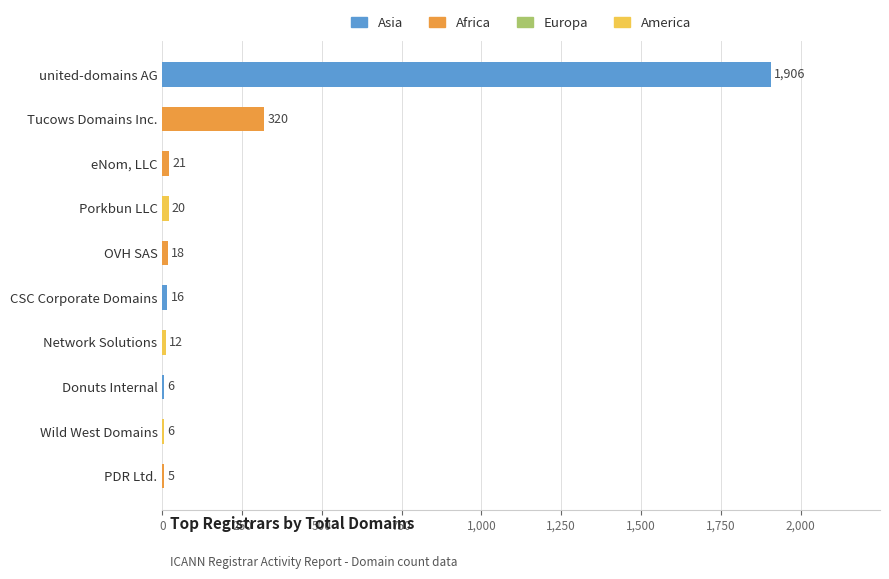

Between Wild West Domains and Tucows Domains Inc., which is larger?

Tucows Domains Inc.